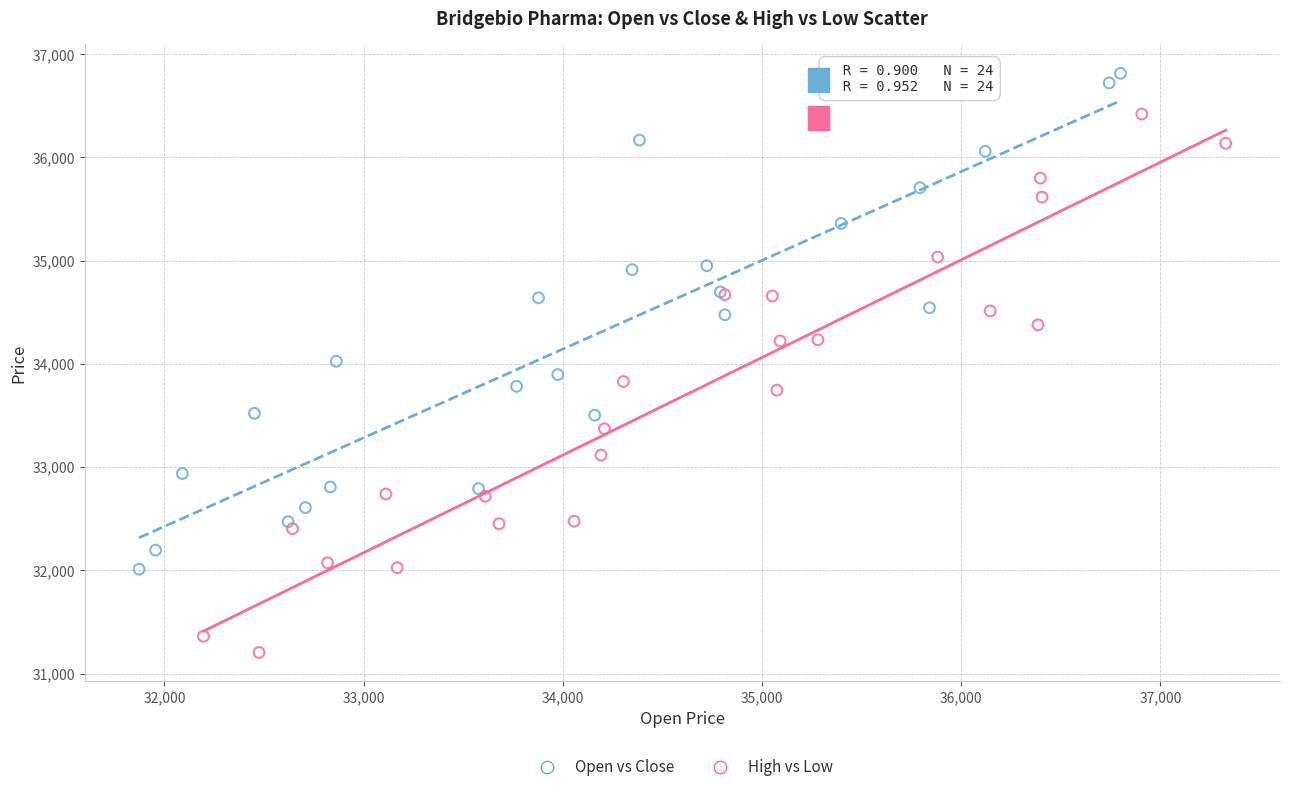

Which series has the largest Y range (max minus min)?

High vs Low